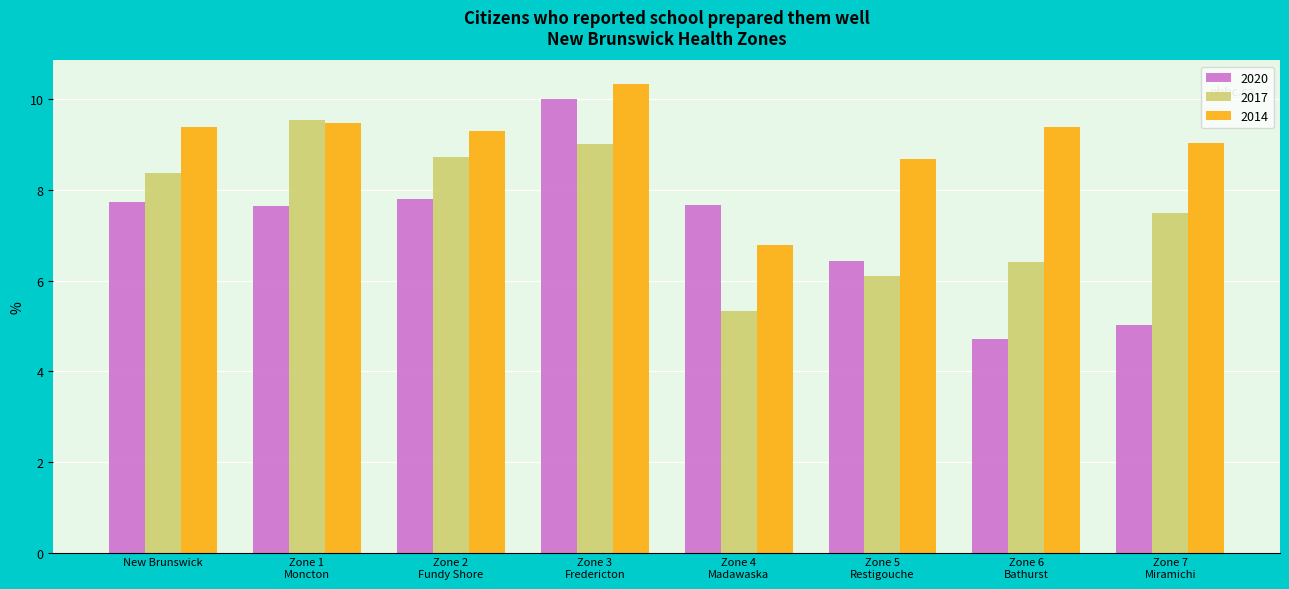

How many bars are there in total?

24